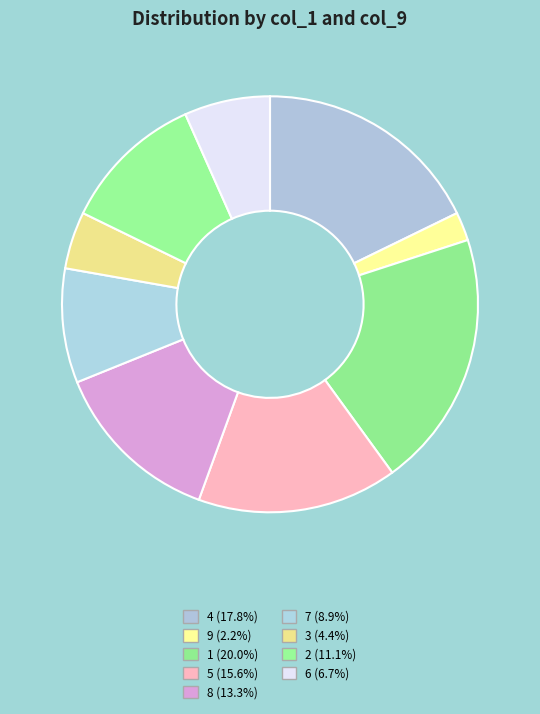

Does 4 account for over 50% of the chart?

No